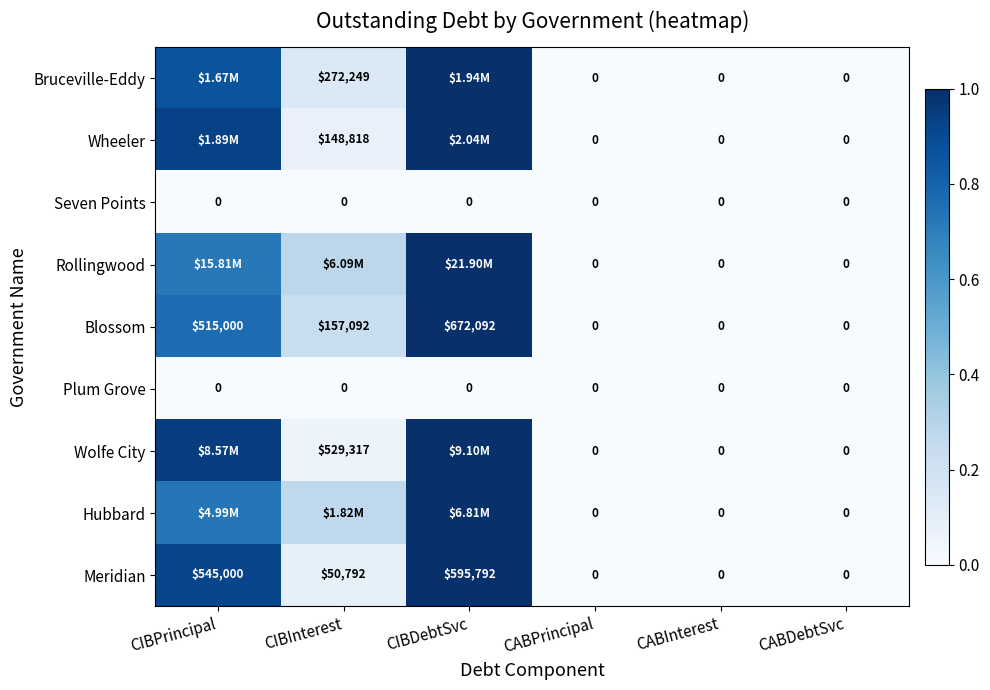

Is the value of Meridian at CIBPrincipal greater than the value of Hubbard at CABDebtSvc?

Yes